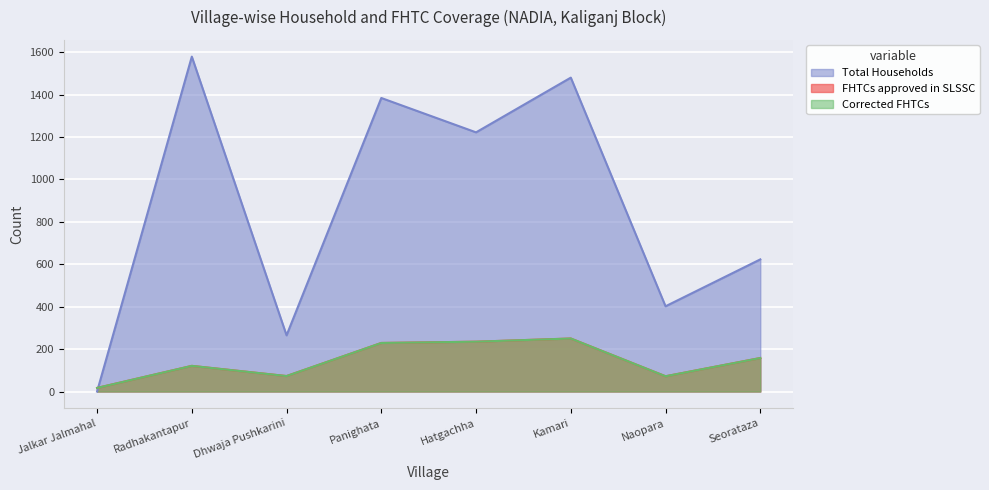

What is the label of the 1st point from the right?

Seorataza